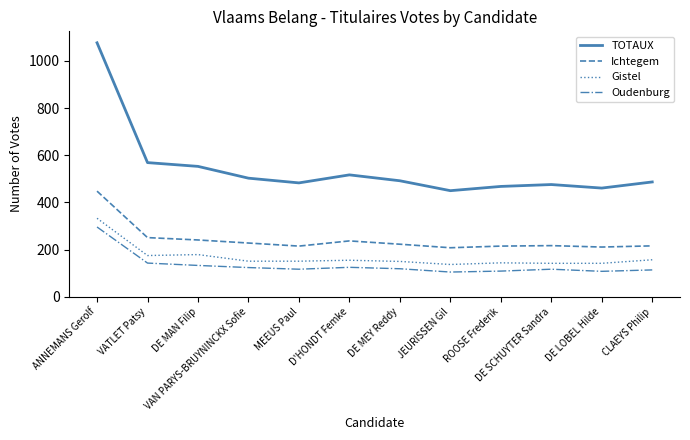

Where does the Gistel series first go above 151?

ANNEMANS Gerolf